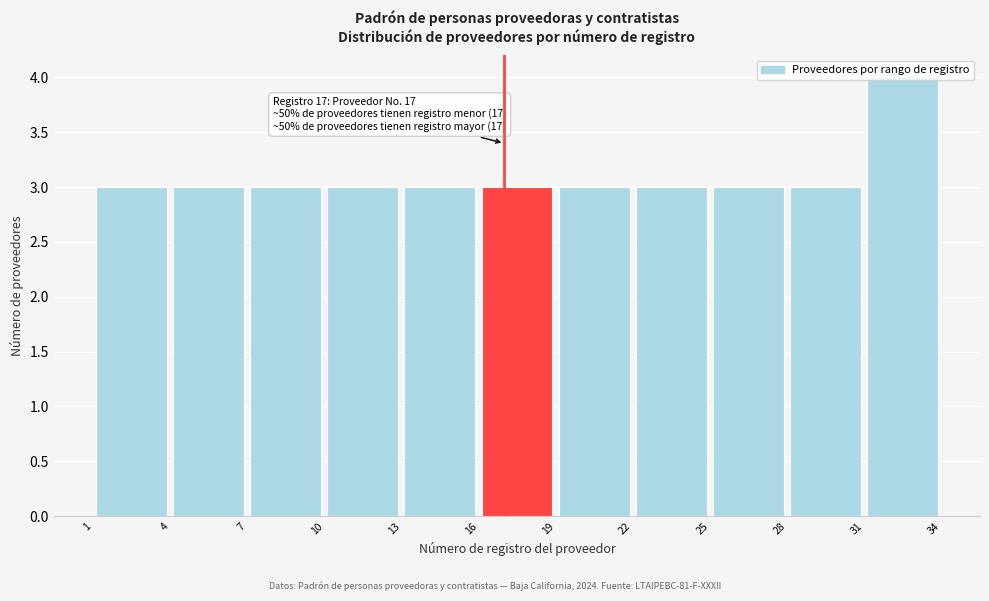

Which range on the x-axis has the tallest bar?

31 to 34